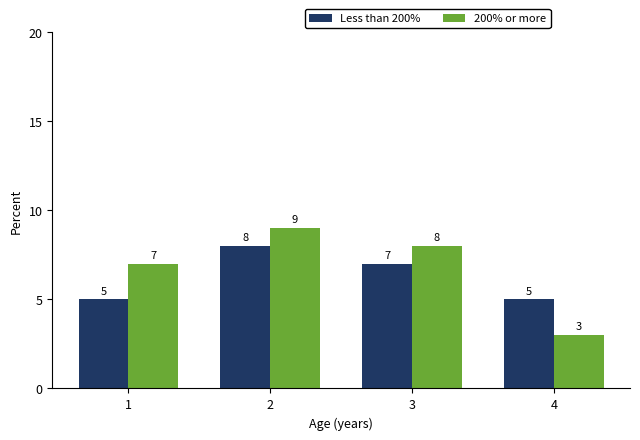

Which series has the widest spread of values?

200% or more